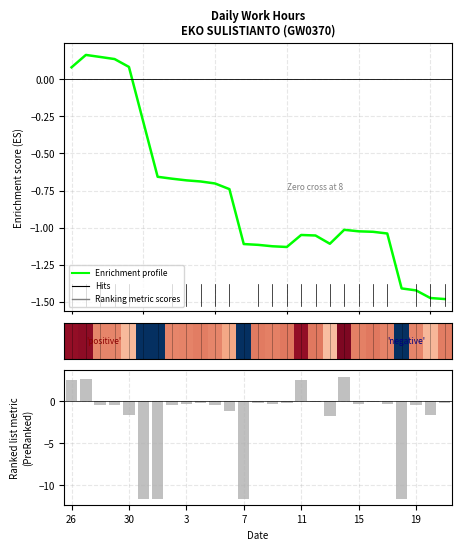

Where is the data nearest to the value 7?

13